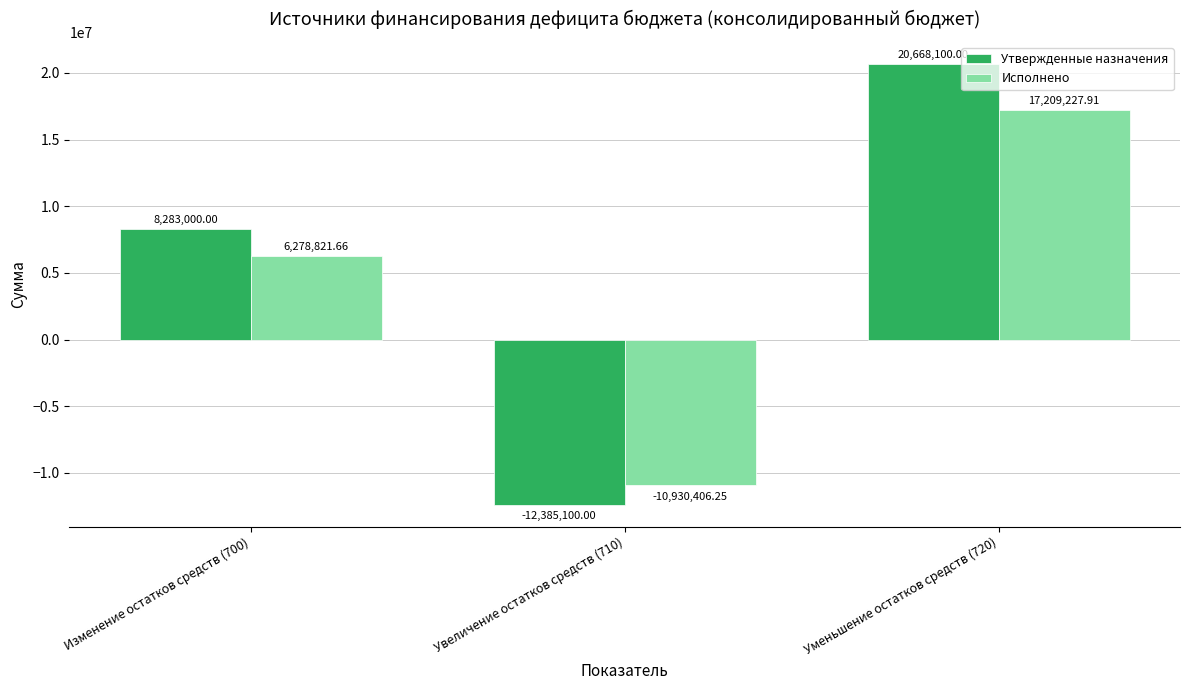

What is the difference between the maximum and minimum values in the Утвержденные назначения series?

33053200.0